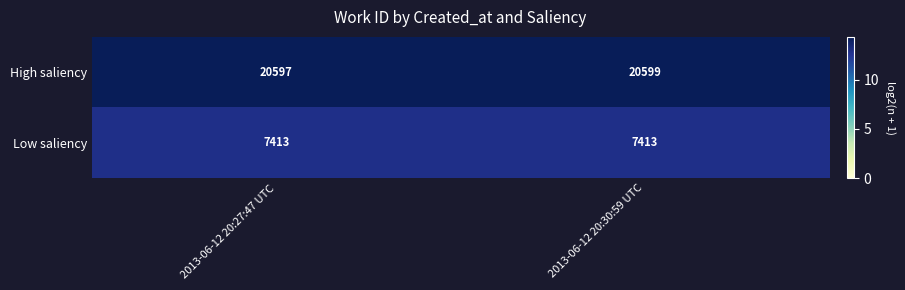

Between 2013-06-12 20:27:47 UTC and 2013-06-12 20:30:59 UTC, which series saw the biggest shift?

High saliency